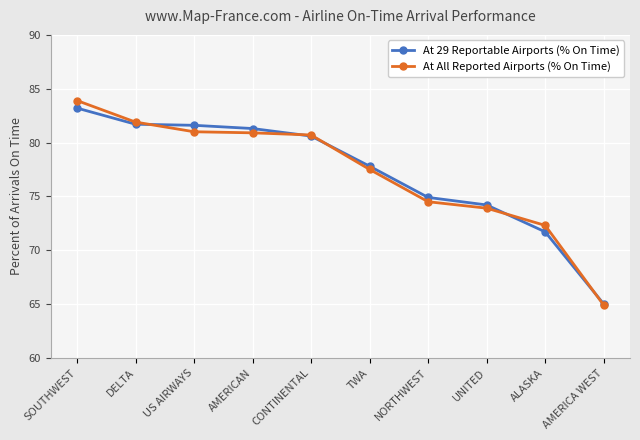

True or false: At All Reported Airports (% On Time) has a value of 83.9 at SOUTHWEST.

True